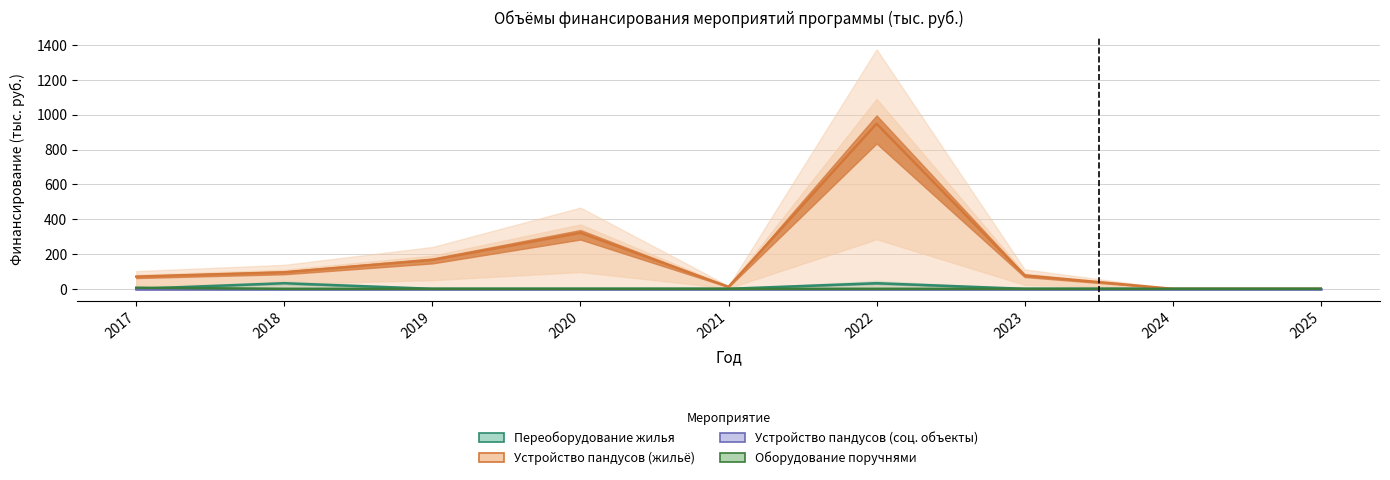

True or false: Устройство пандусов (соц. объекты) and Устройство пандусов (жильё) intersect in this chart.

False